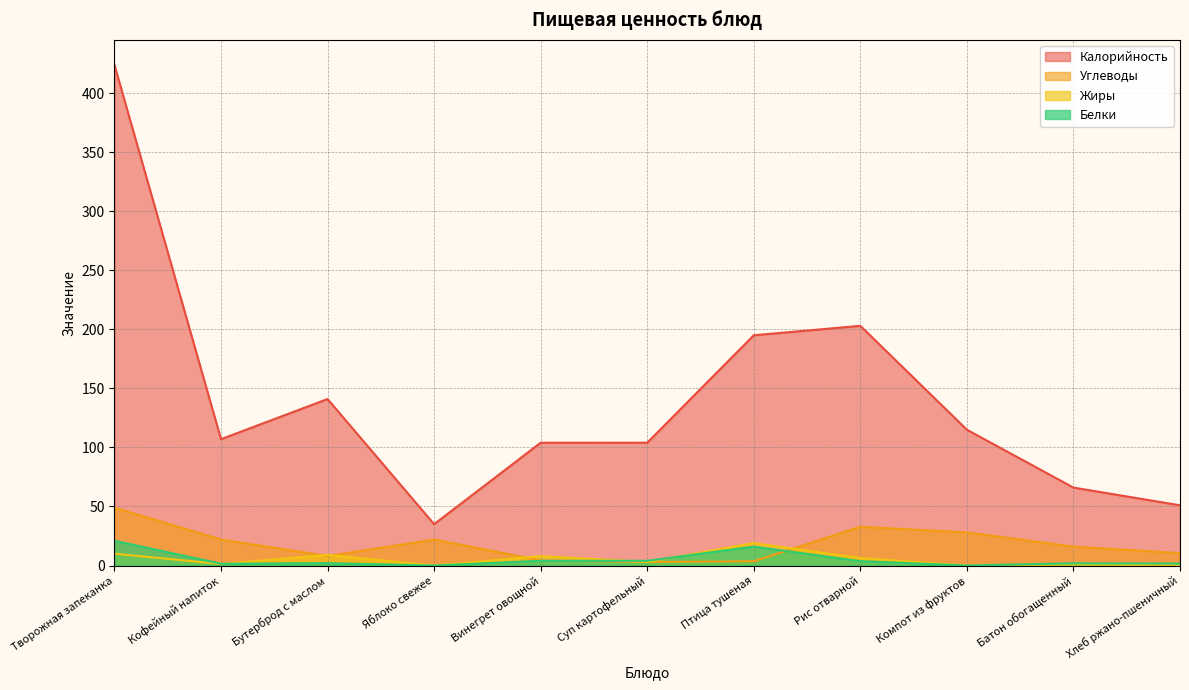

Where is Белки nearest to the value 10?

Винегрет овощной